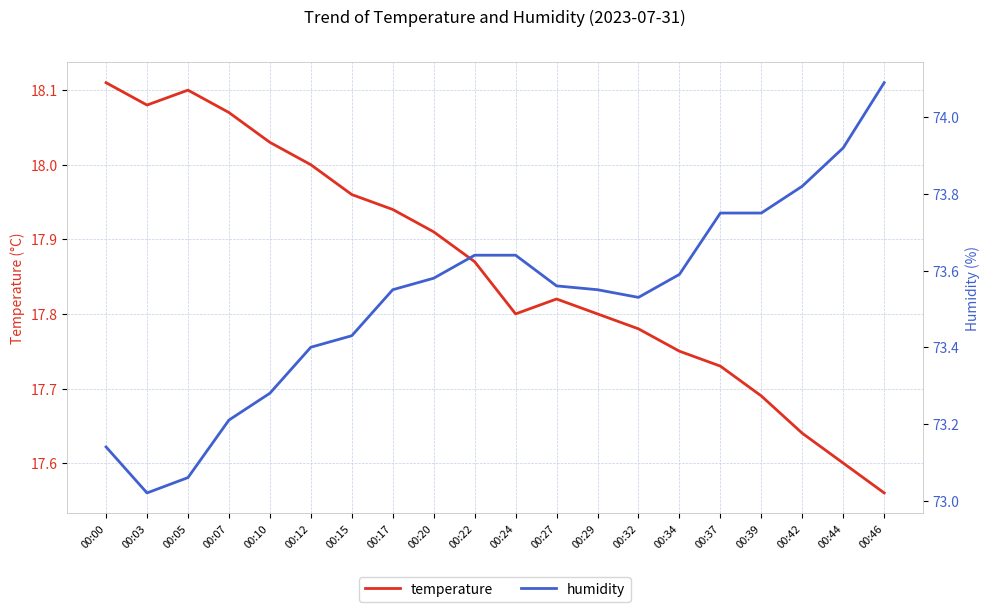

At which category does temperature reach its first local valley?

00:03